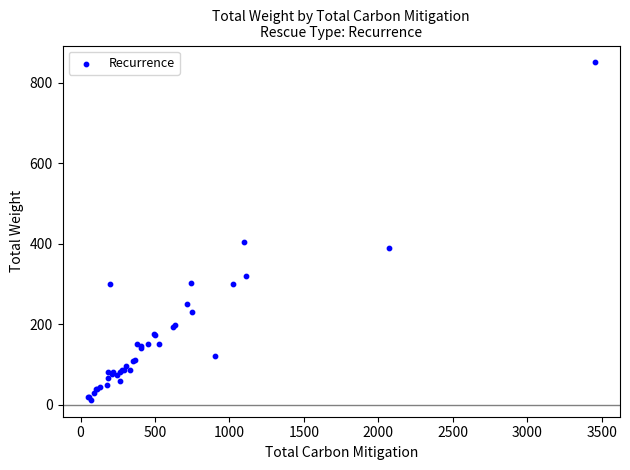

What Y value in the scatter plot is closest to 431?

405